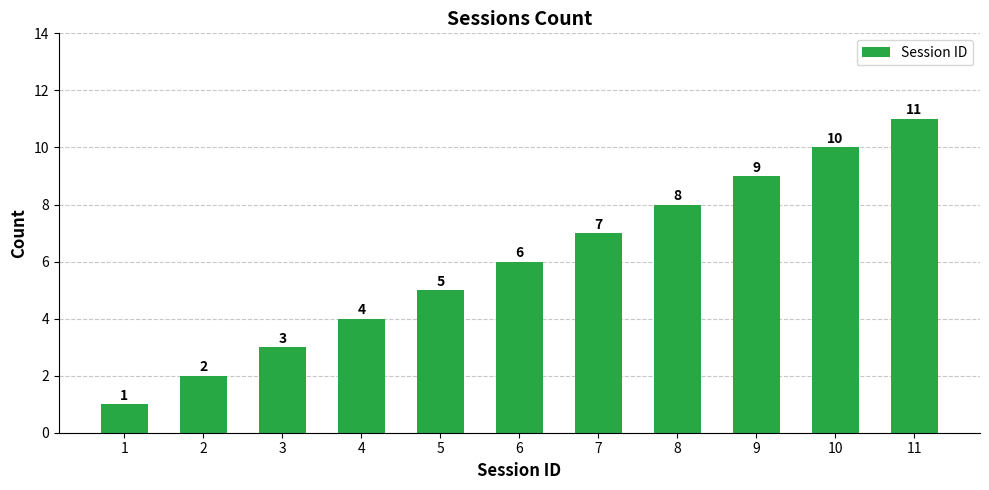

Rank the categories by value from highest to lowest.

11, 10, 9, 8, 7, 6, 5, 4, 3, 2, 1